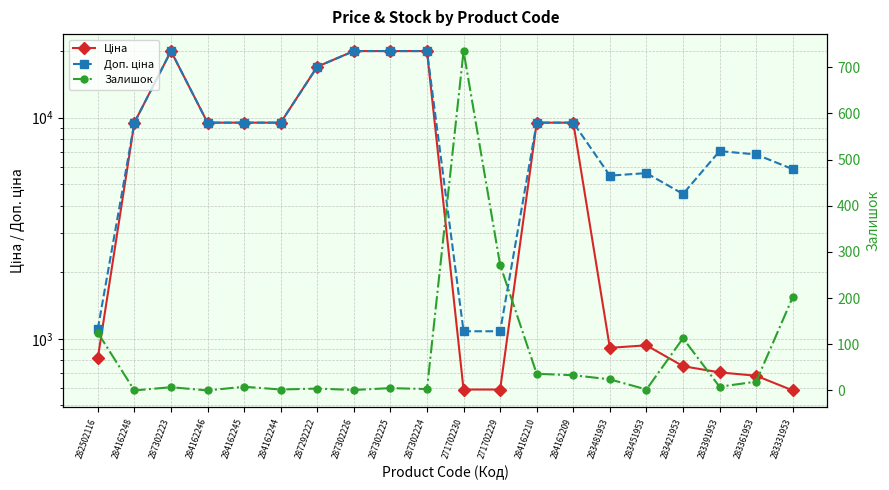

True or false: Доп. ціна and Ціна intersect in this chart.

False